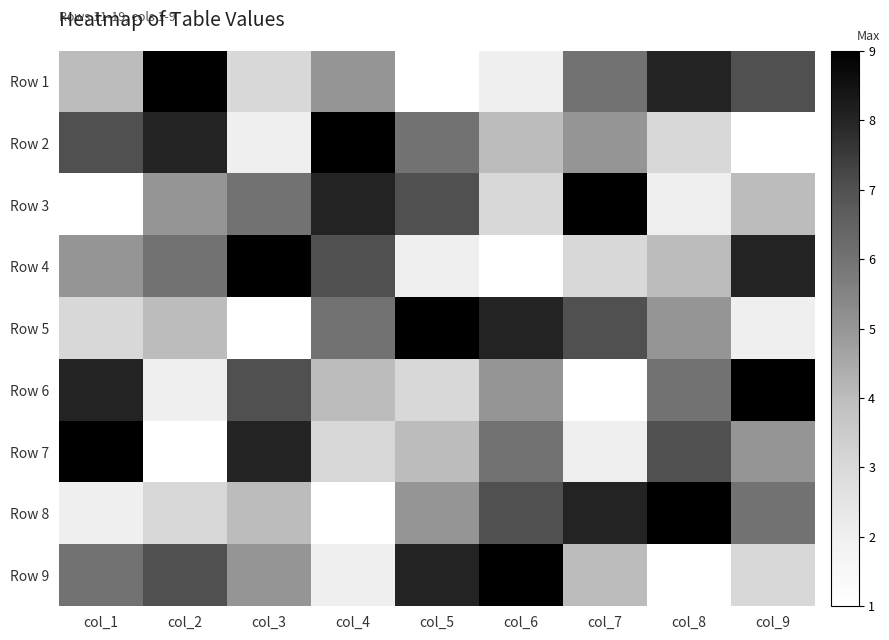

Rank the series at col_5 from lowest to highest value.

Row 1, Row 4, Row 6, Row 7, Row 8, Row 2, Row 3, Row 9, Row 5